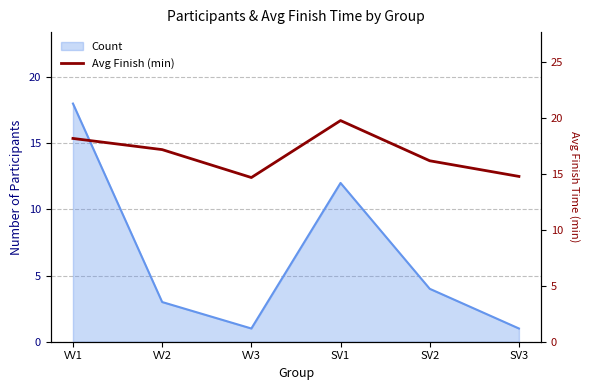

Which label corresponds to the largest value in the chart?

SV1